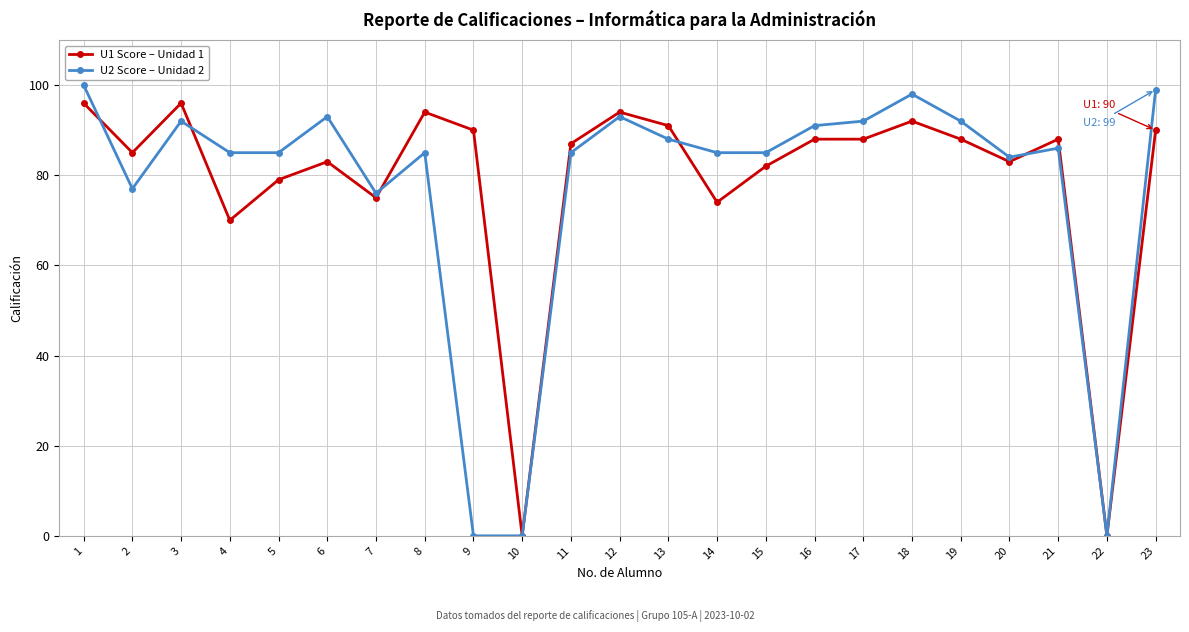

True or false: U2 Score – Unidad 2 has more than 2 points higher than both neighbors.

True